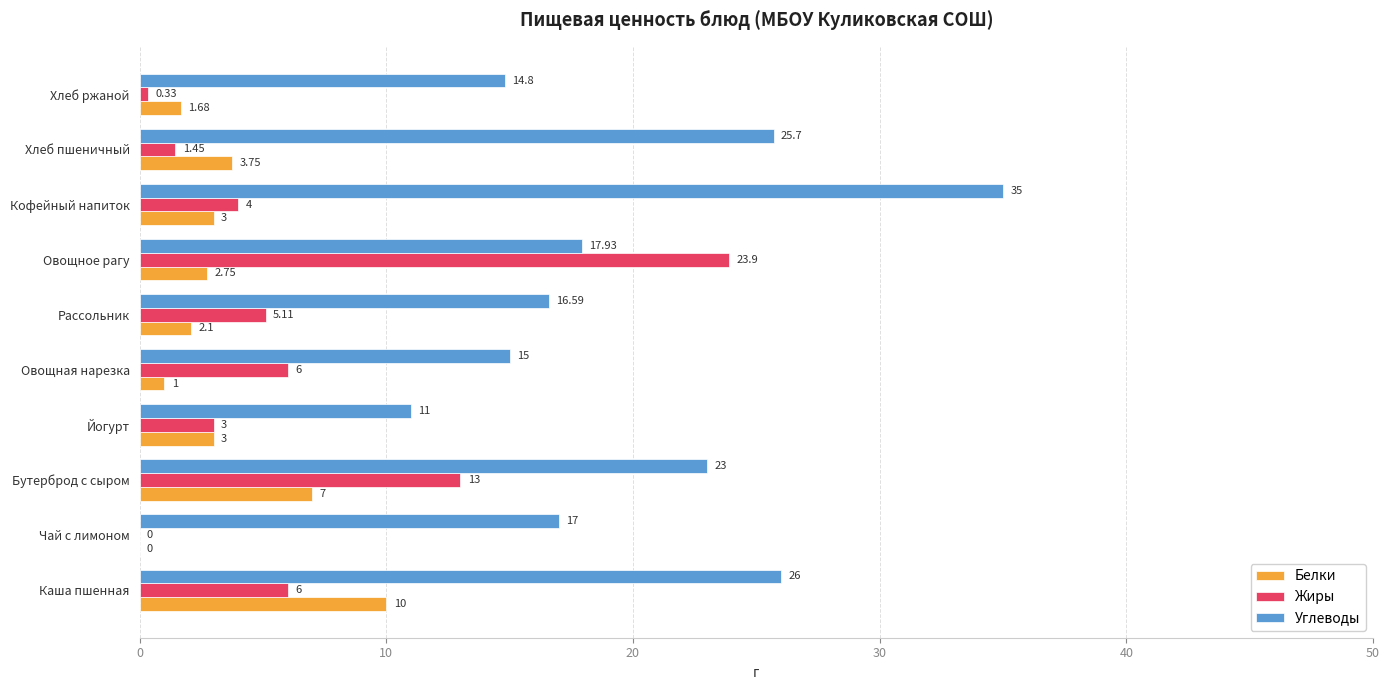

At which category is the sum across all series the highest?

Овощное рагу